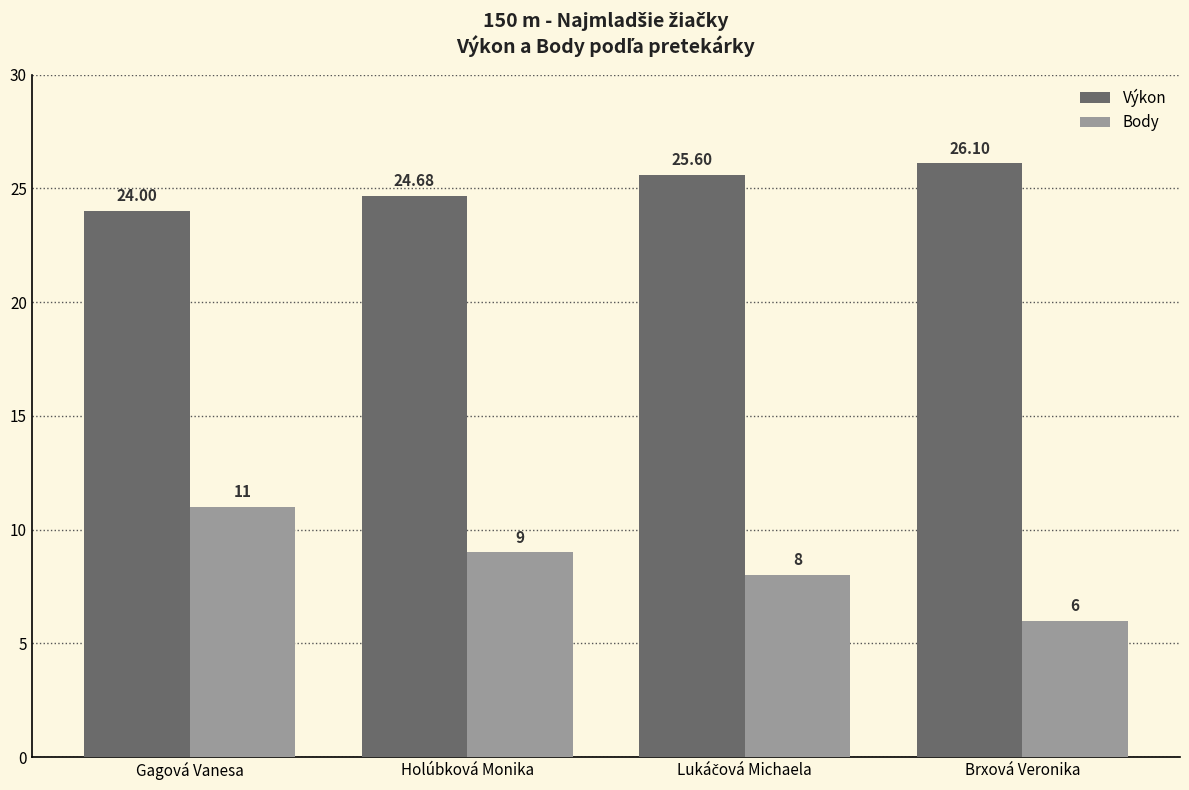

What is the difference between the maximum and second lowest values in the Body series?

3.0